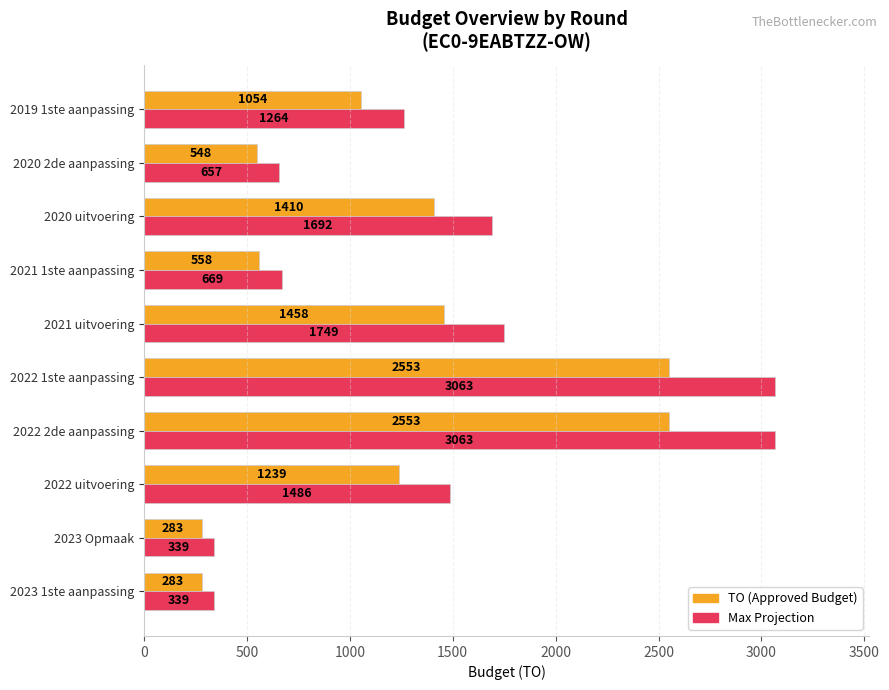

What is the spread (max minus min) of values at 2020 uitvoering?

282.0